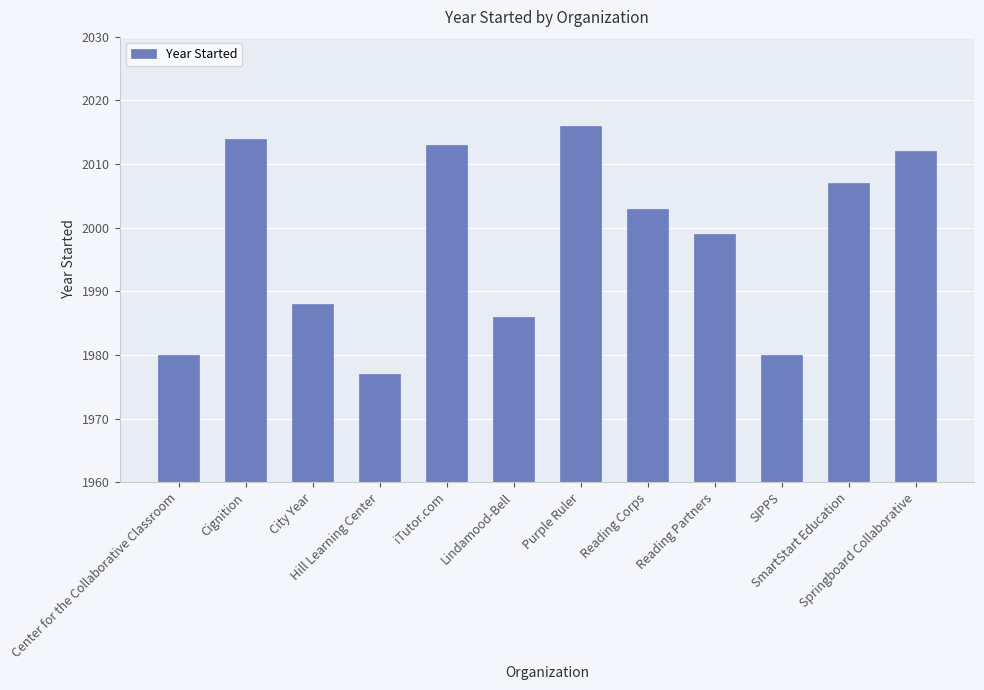

What is the difference between the second highest and second lowest values?

34